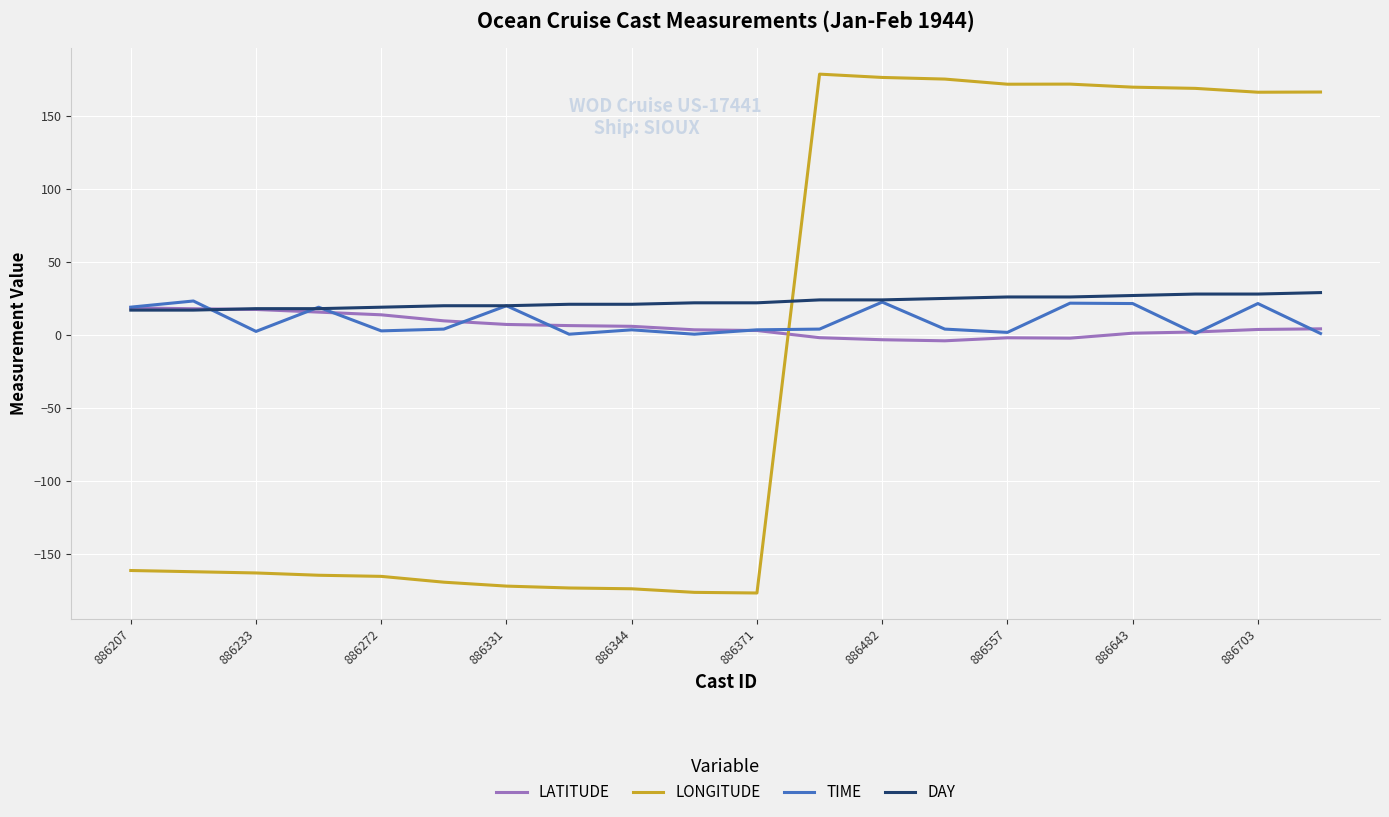

What is the greatest value displayed?

178.6